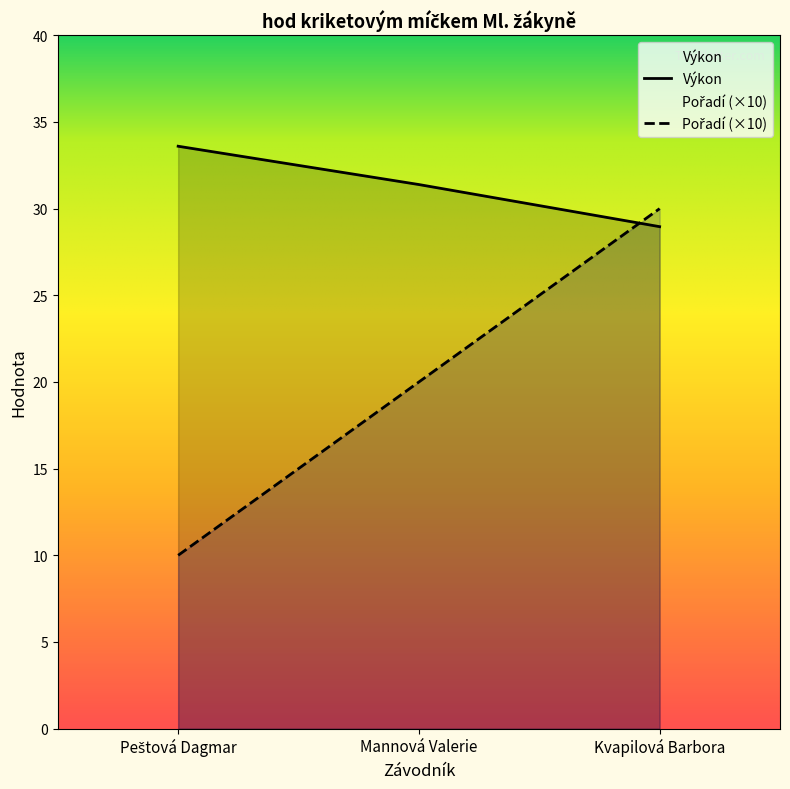

Reading left to right, transcribe all the data shown in this chart.

Pořadí: 10.0	20.0	30.0
Výkon: 33.6	31.4	29.0